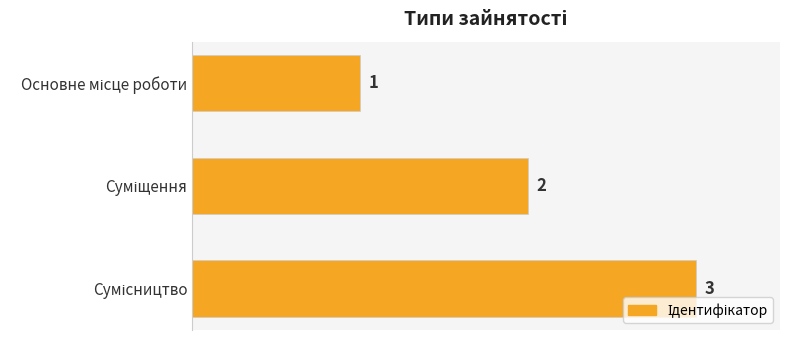

What is the smallest value displayed?

1